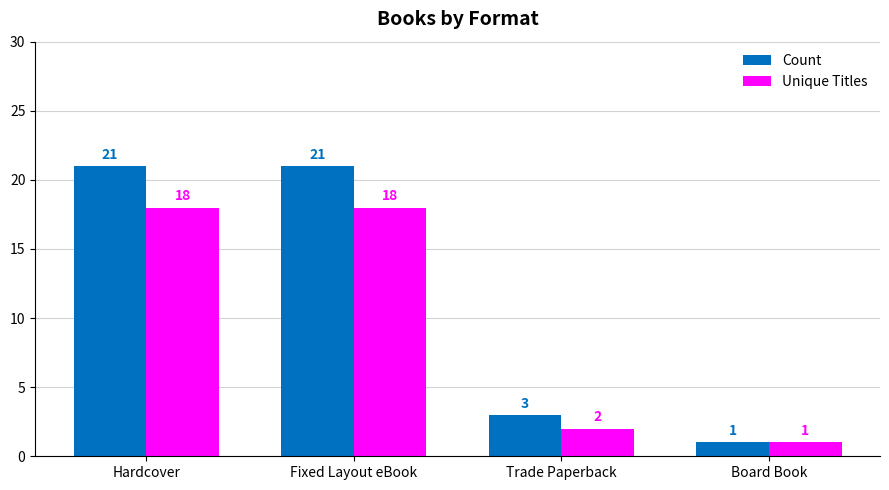

What value does the Unique Titles series have at Hardcover, to the nearest 10?

20